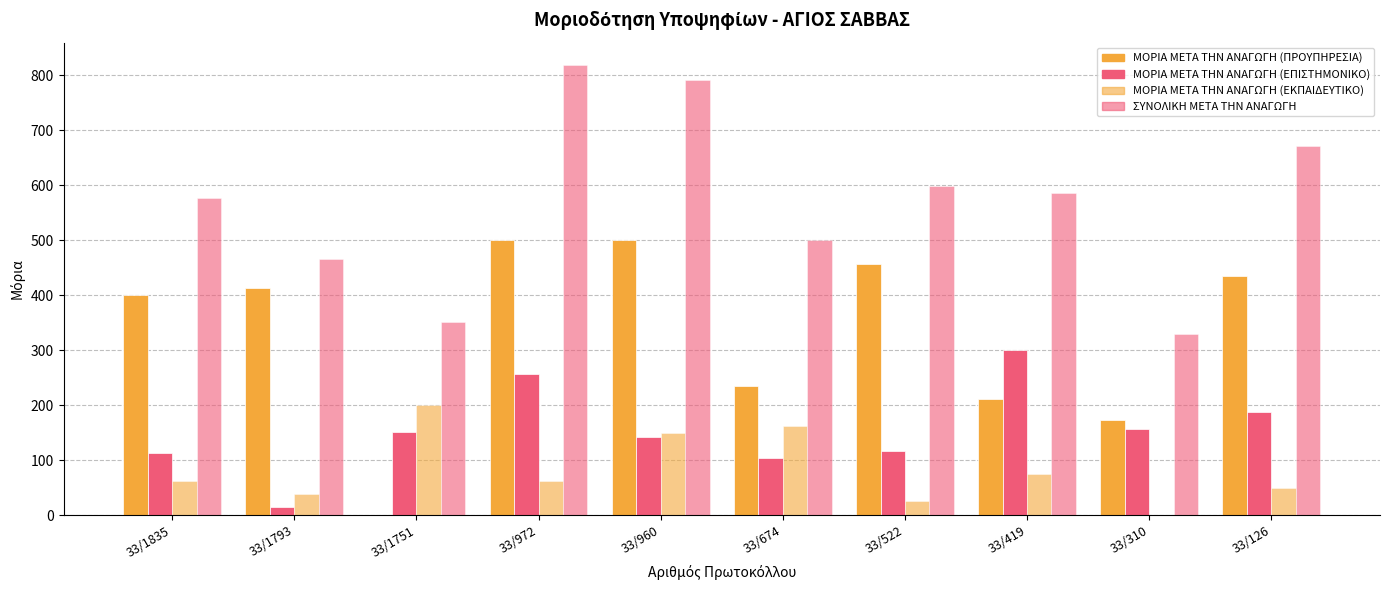

Reading left to right, what are all the values shown in this chart?

ΜΟΡΙΑ ΜΕΤΑ ΤΗΝ ΑΝΑΓΩΓΗ (ΠΡΟΥΠΗΡΕΣΙΑ): 399.6	413.0	0.0	500.0	499.6	234.1	457.3	211.0	173.1	434.1
ΜΟΡΙΑ ΜΕΤΑ ΤΗΝ ΑΝΑΓΩΓΗ (ΕΠΙΣΤΗΜΟΝΙΚΟ): 113.7	14.7	150.3	255.8	141.0	103.7	116.6	300.0	156.0	187.4
ΜΟΡΙΑ ΜΕΤΑ ΤΗΝ ΑΝΑΓΩΓΗ (ΕΚΠΑΙΔΕΥΤΙΚΟ): 62.5	37.5	200.0	62.5	150.0	162.5	25.0	75.0	0.0	50.0
ΣΥΝΟΛΙΚΗ ΜΕΤΑ ΤΗΝ ΑΝΑΓΩΓΗ: 575.8	465.2	350.3	818.3	790.6	500.3	598.9	586.0	329.0	671.5